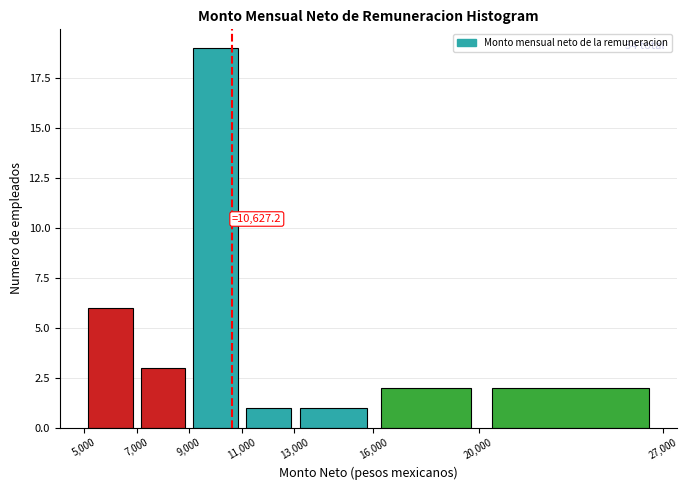

Which range on the x-axis has the tallest bar?

9,000 to 11,000